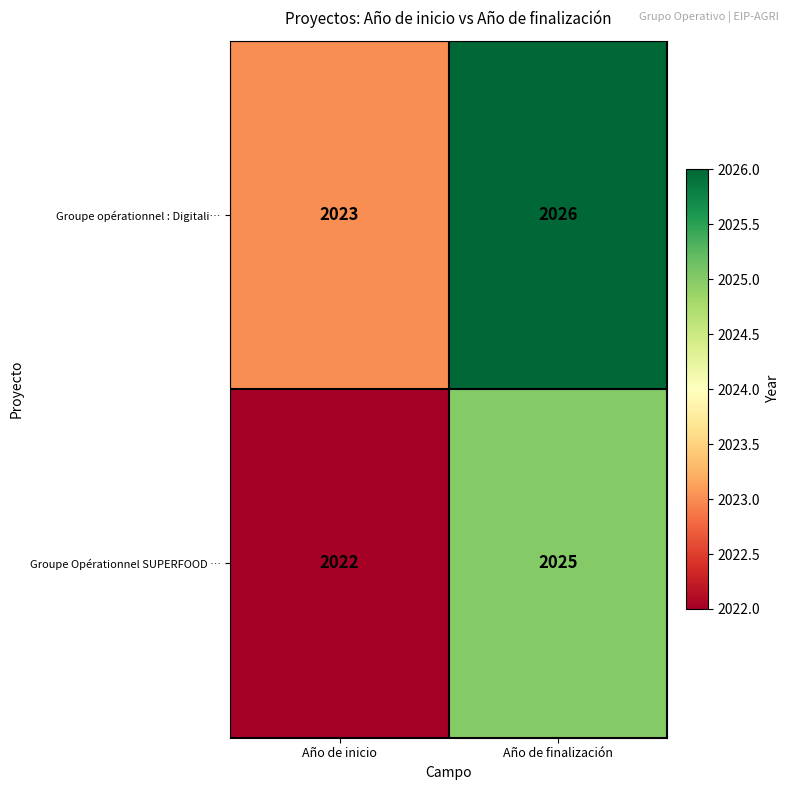

Rank the series by their maximum value, from highest to lowest.

Groupe opérationnel : Digitali…, Groupe Opérationnel SUPERFOOD …